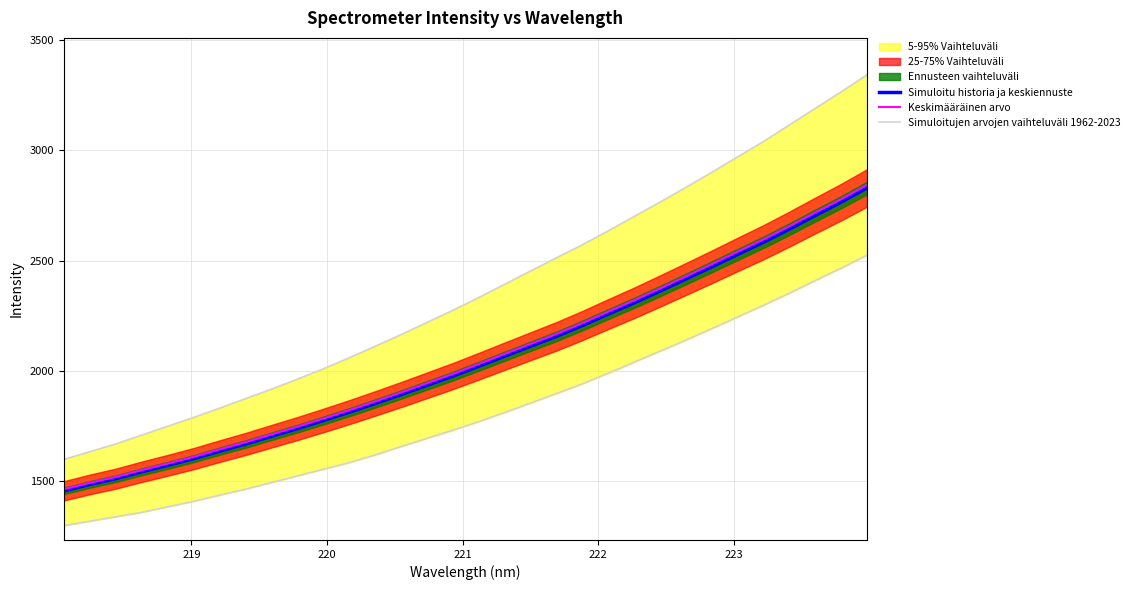

What is the highest value of the Keskimääräinen arvo series?

2843.5